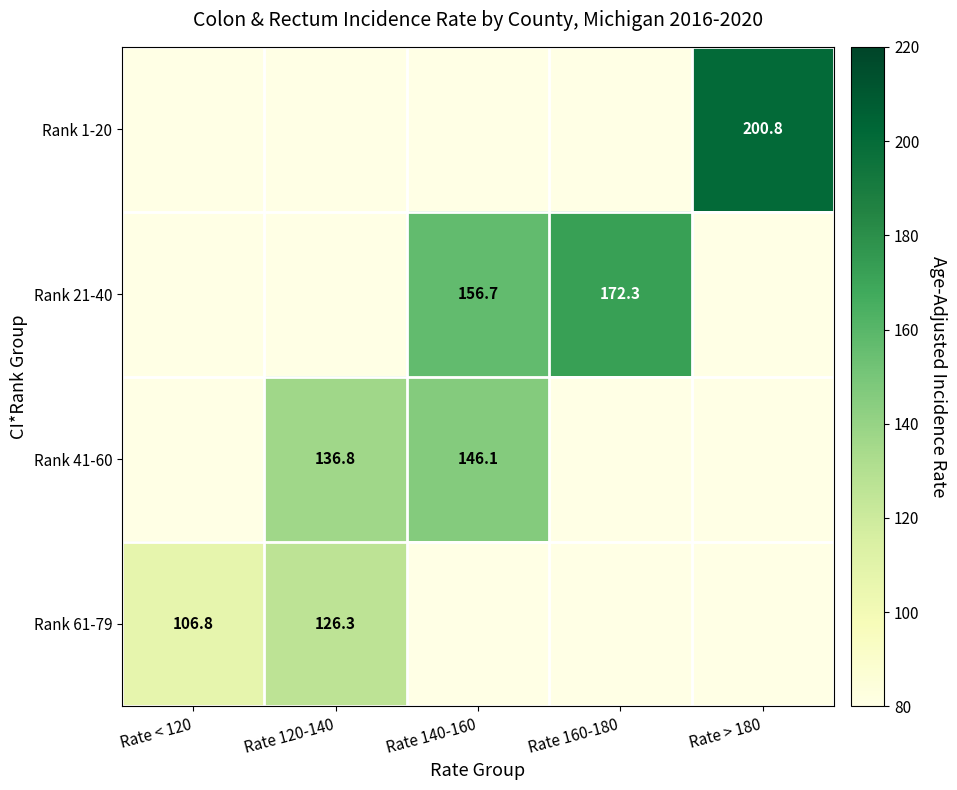

Is it true that Rank 61-79 equals 31.7 at Rate 120-140?

False